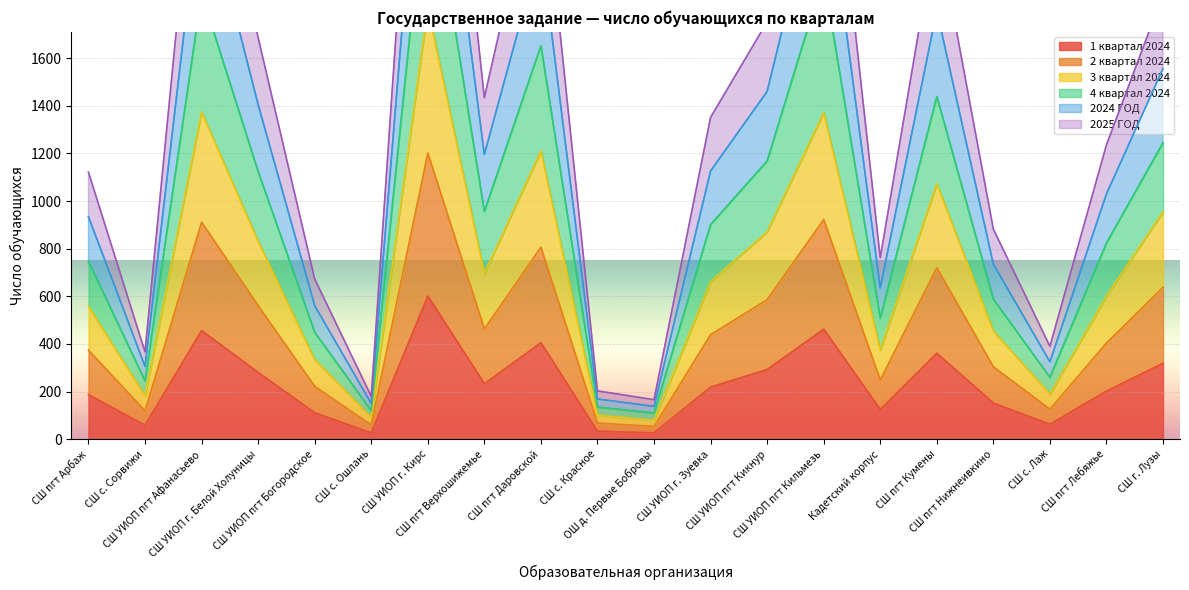

Between СШ с. Сорвижи and СШ с. Красное, which series saw the biggest shift?

4 квартал 2024